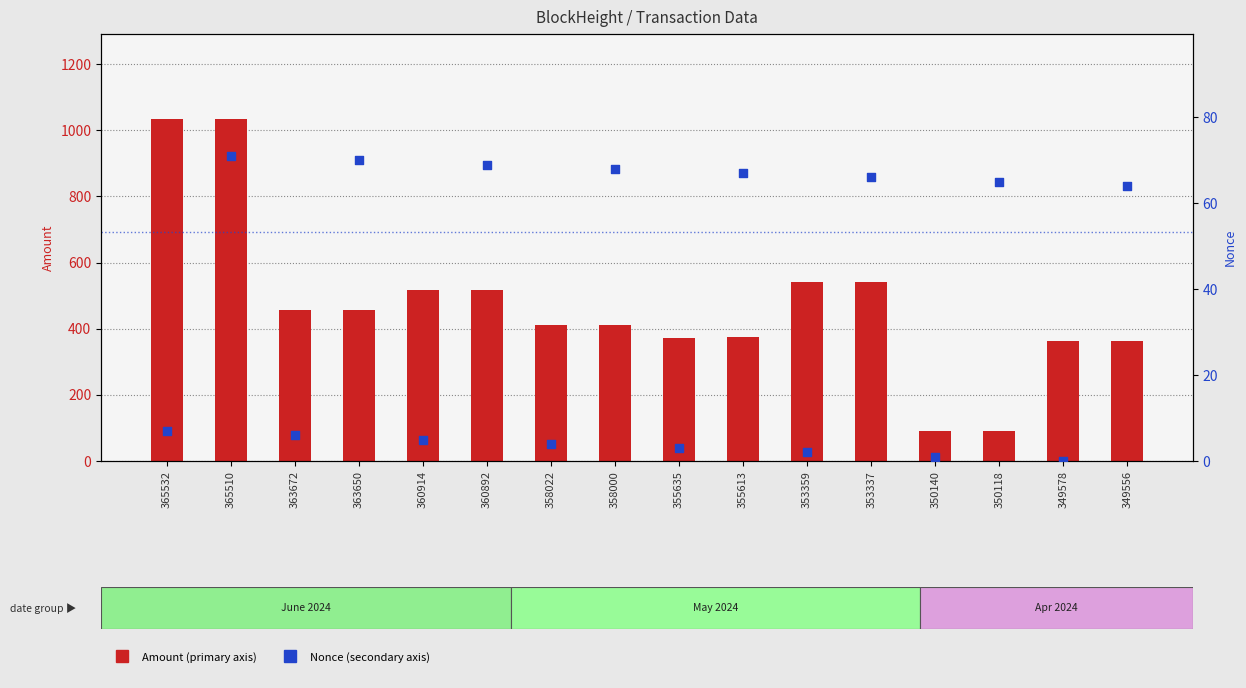

Is the value of Amount at 358000 greater than the value of Nonce at 360914?

Yes